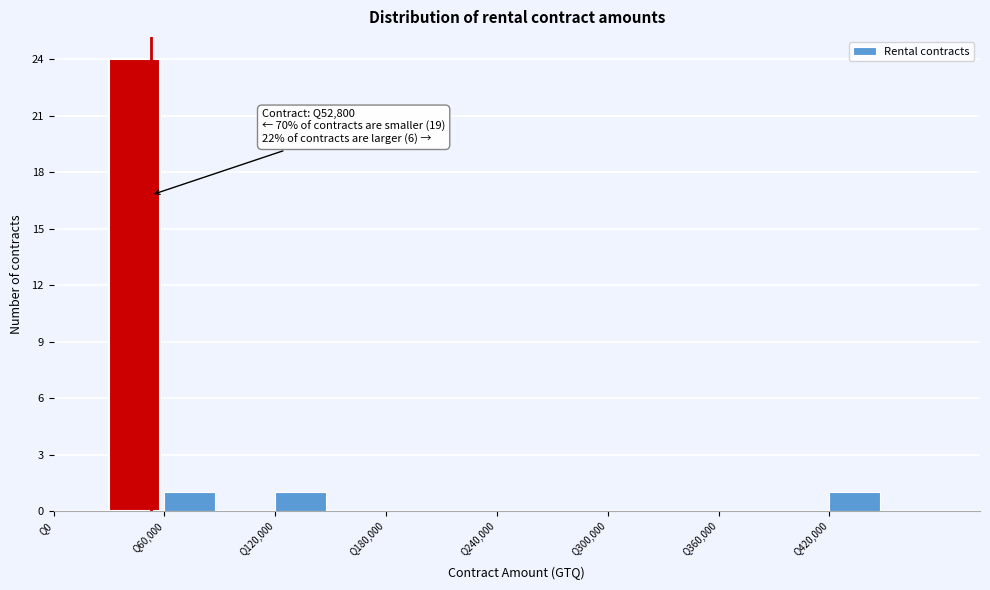

Read against the x-axis, roughly where is the centre of the tallest bar?

40000